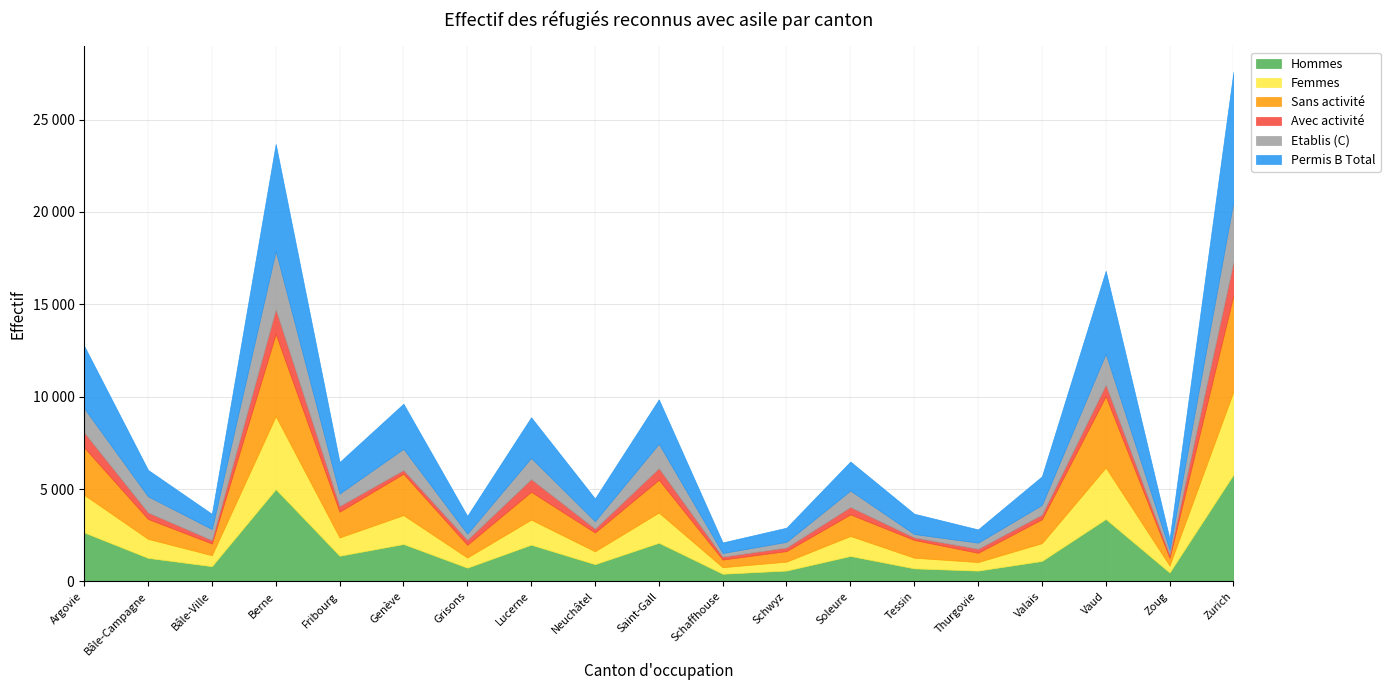

Which series has the widest spread of values?

Permis B Total